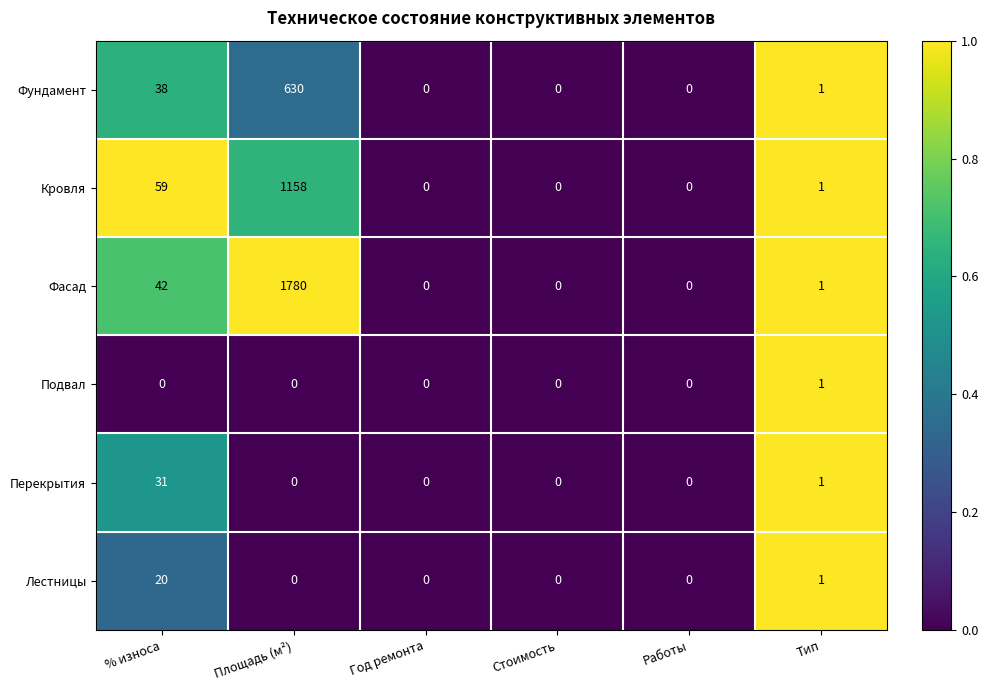

Is it true that Фундамент equals 267 at Год ремонта?

False